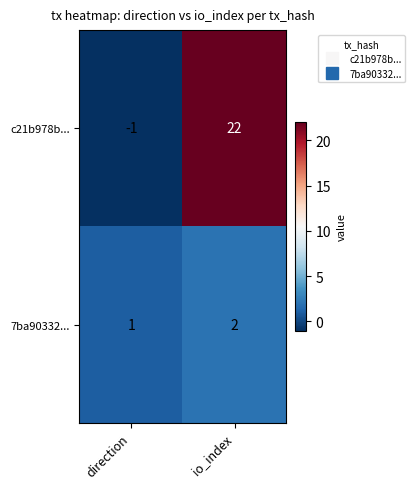

Which series has the largest total across all categories?

c21b978b...